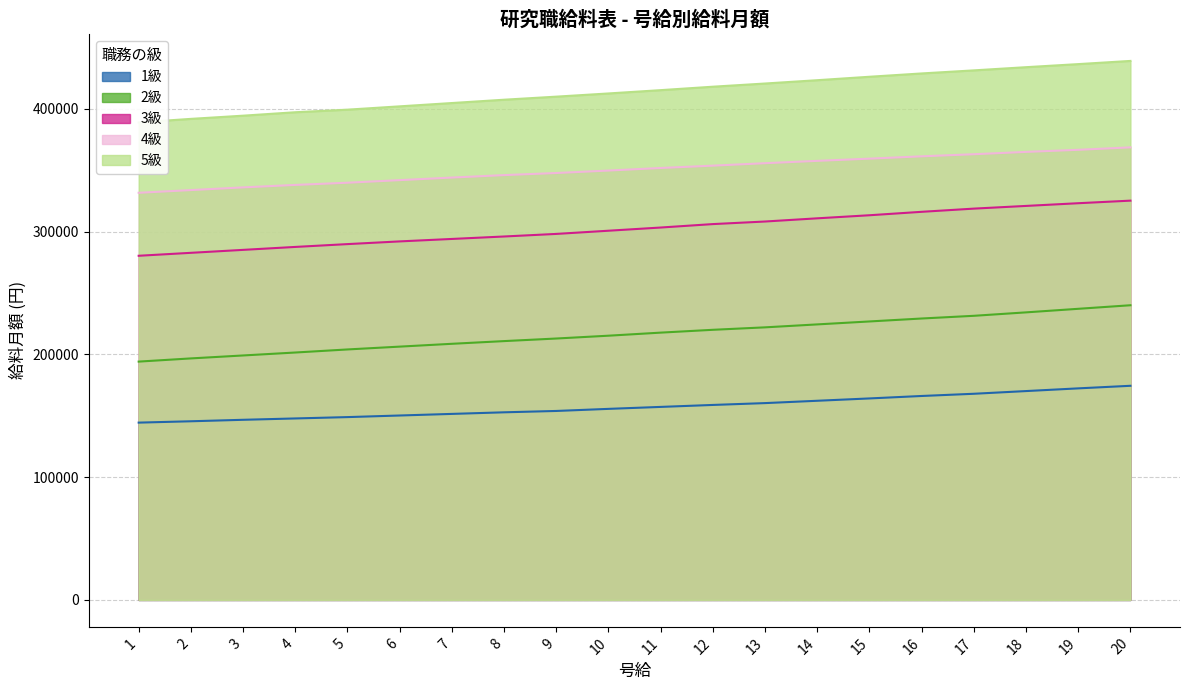

What is the value of the 3級 point at the 10th from the left?

300700